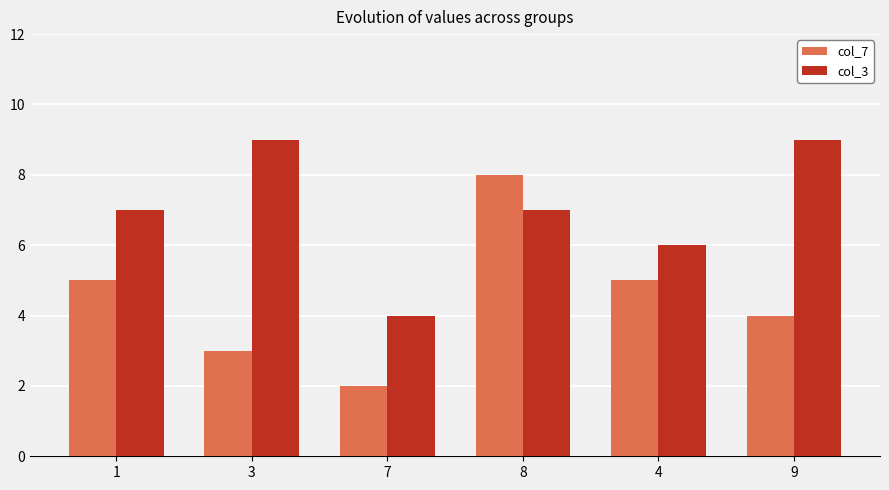

Count the col_7 values in the range 3 to 5.

4